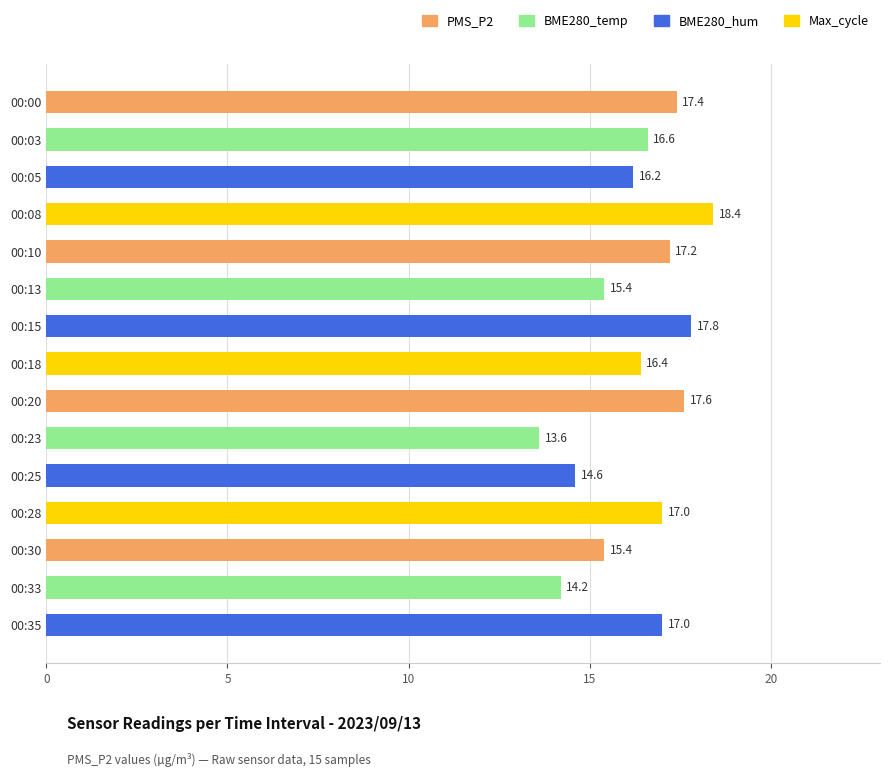

What is the sum of the values at 00:18 and 00:23?

30.0